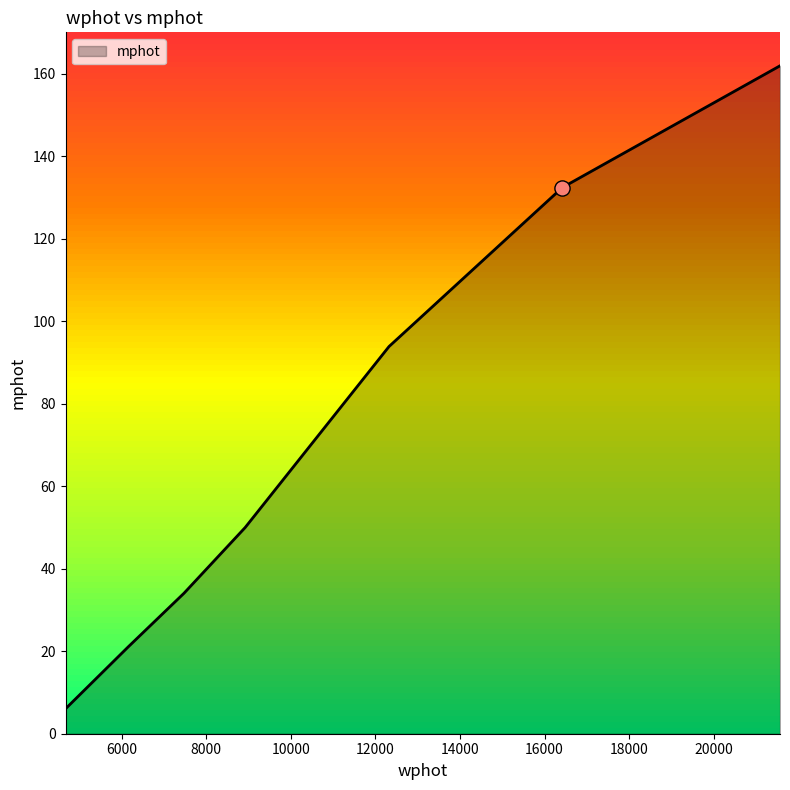

What is the smallest value displayed?

6.0